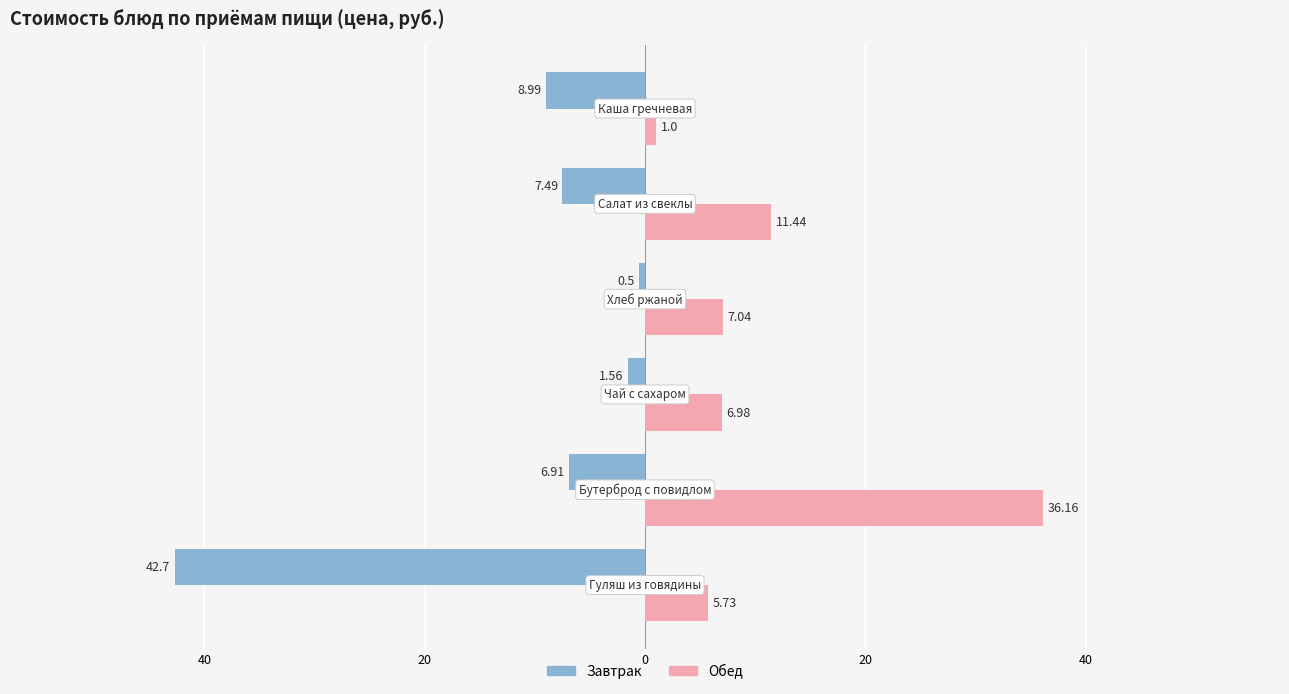

Which series has the widest spread of values?

Завтрак